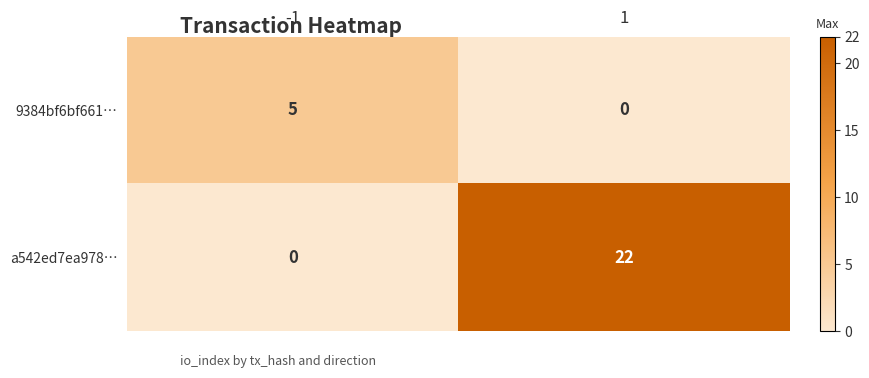

Rank the series by their average value, from highest to lowest.

a542ed7ea978…, 9384bf6bf661…